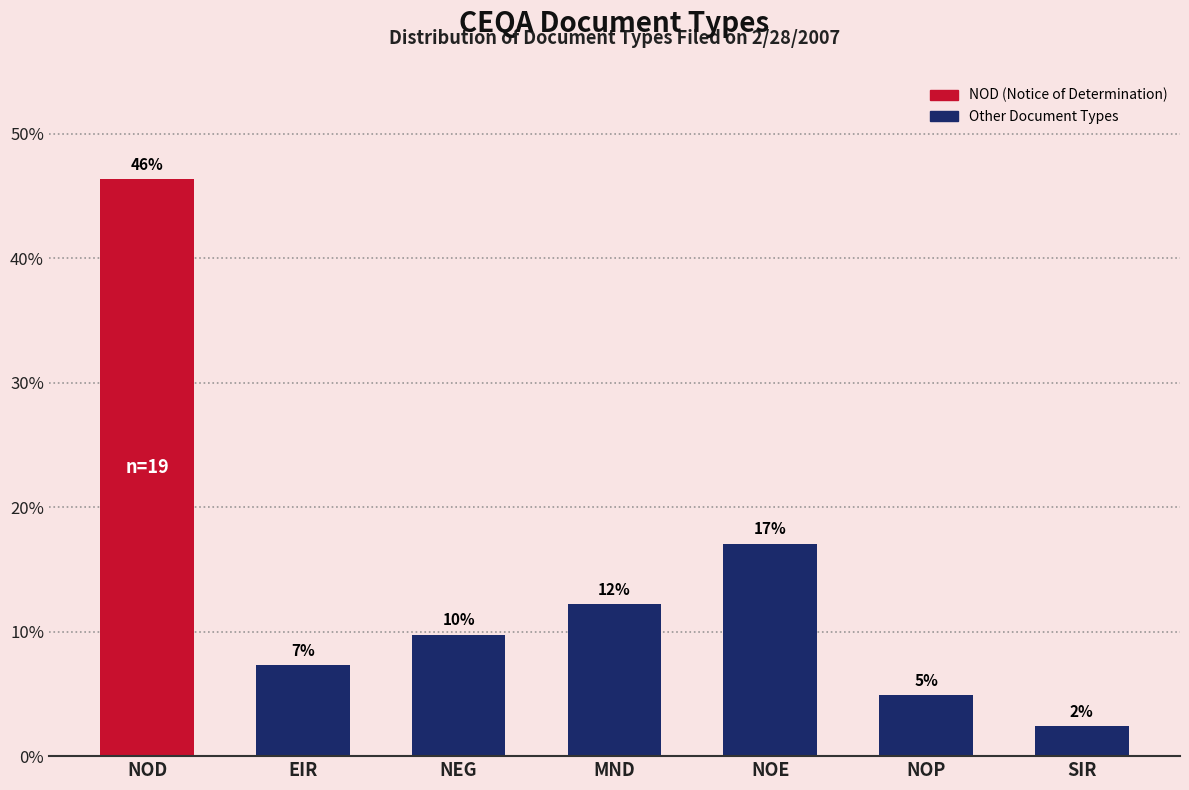

Does the chart contain any negative values?

No